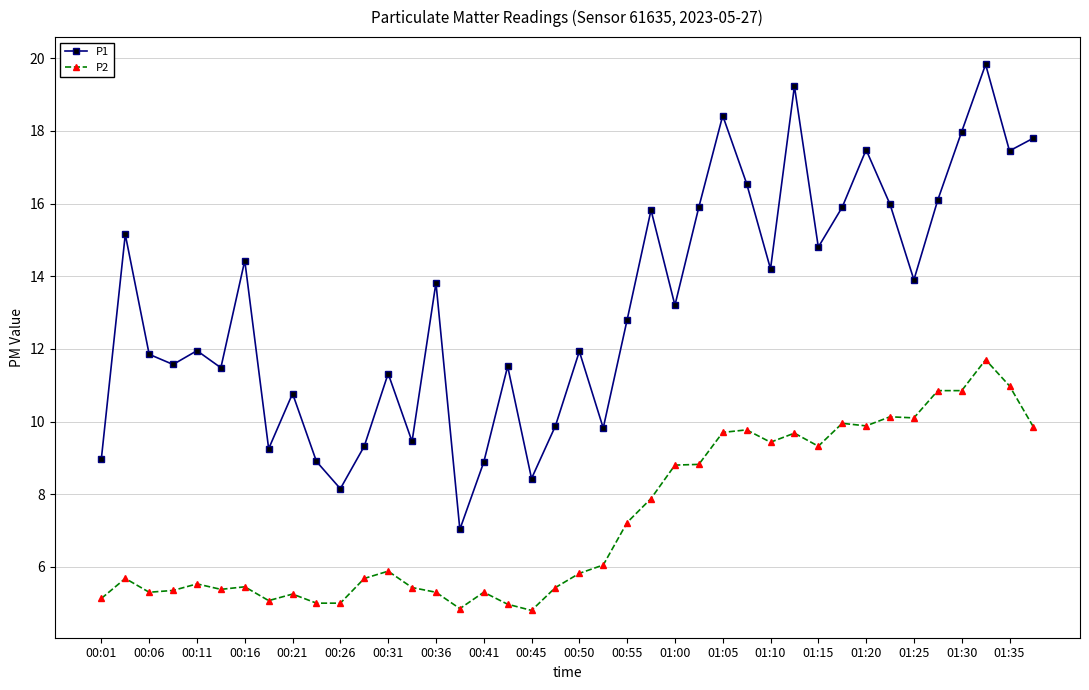

Which series has the largest total across all categories?

P1